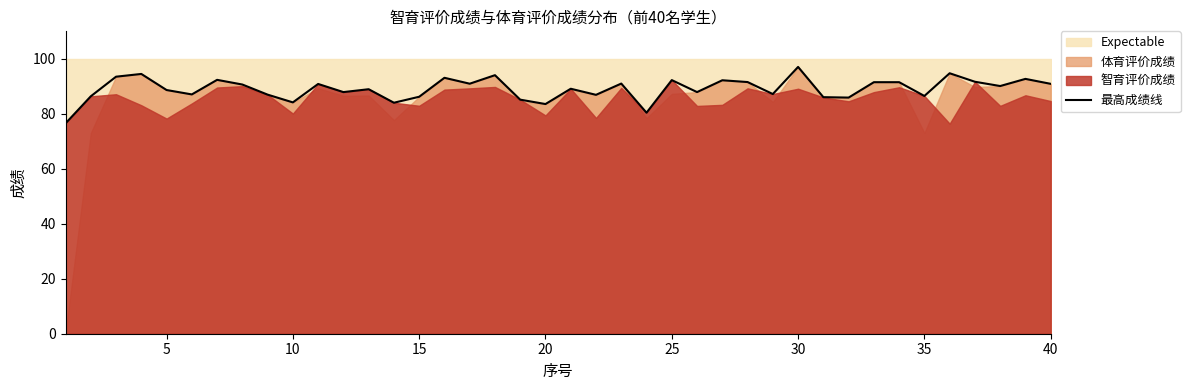

The value of 最高成绩线 at 25 is 137.6. True or false?

False